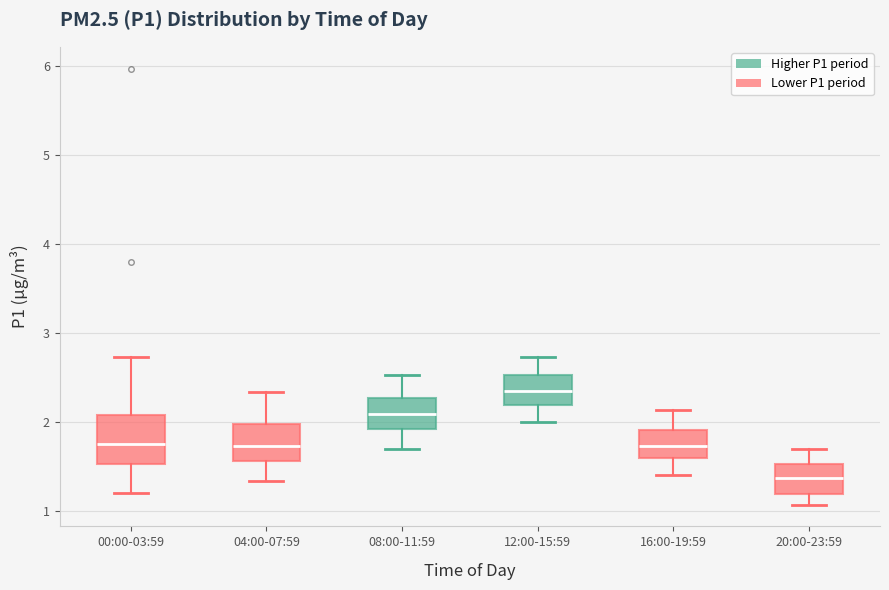

Which box's median line is the lowest?

20:00-23:59